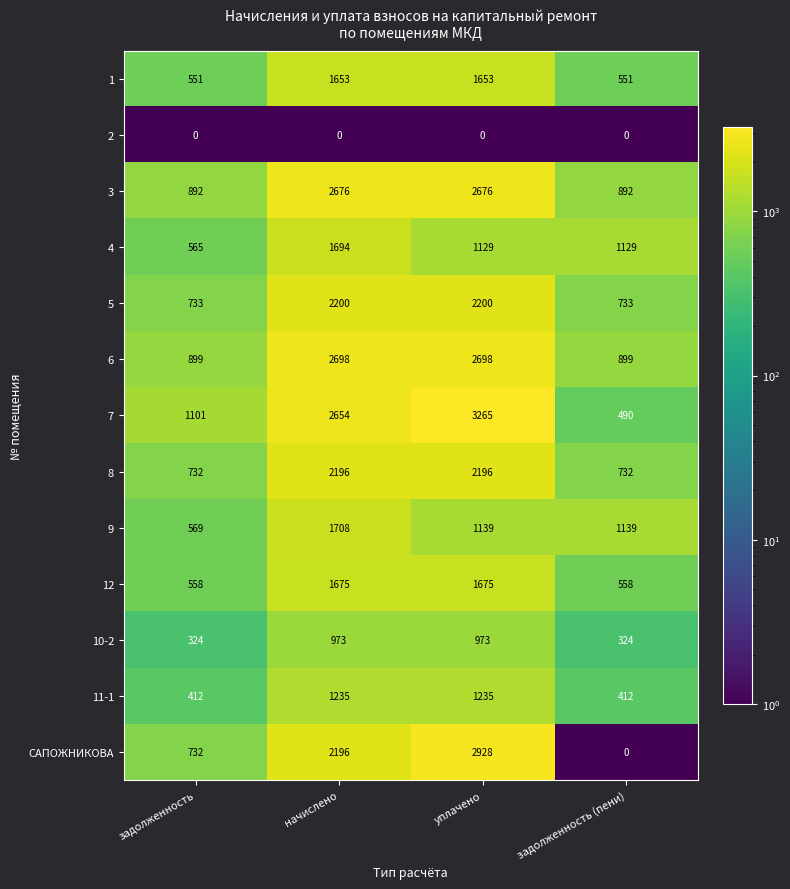

List the series in order of their peak value, lowest first.

2, 10-2, 11-1, 1, 12, 4, 9, 8, 5, 3, 6, САПОЖНИКОВА, 7